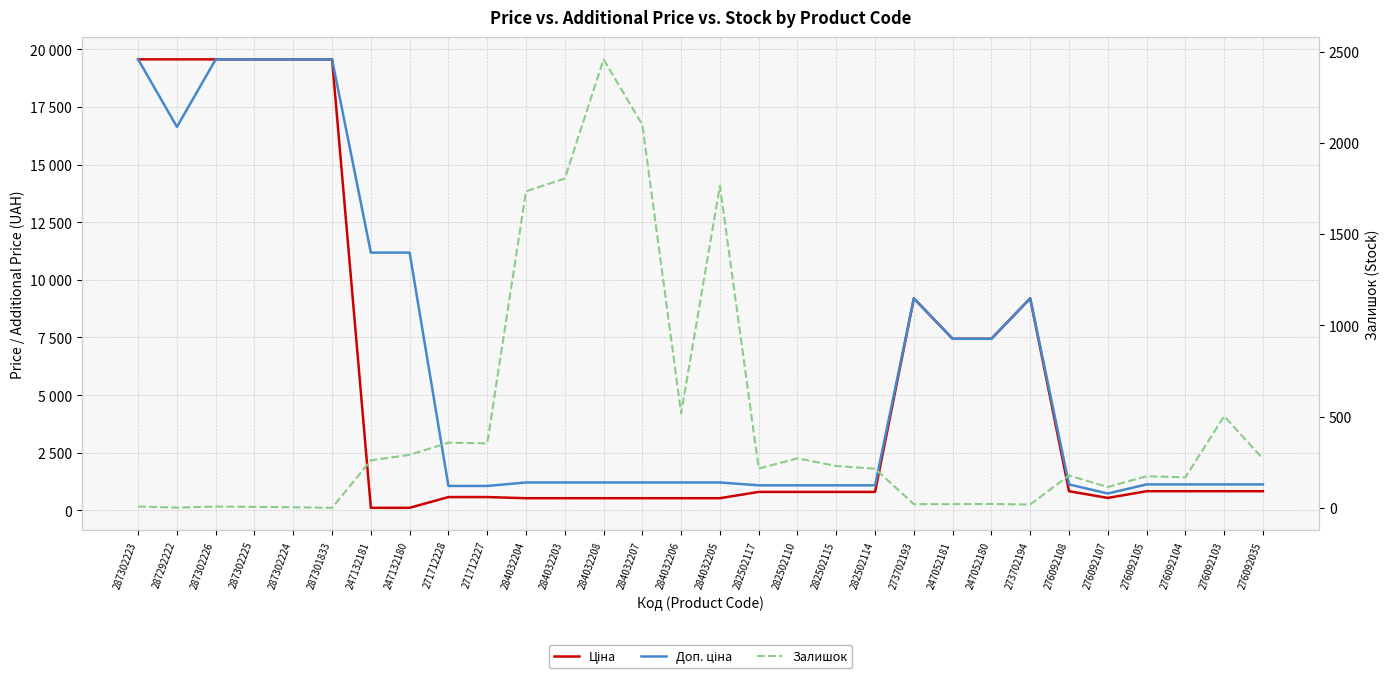

What is the total value across all series at 276092103?

2460.2